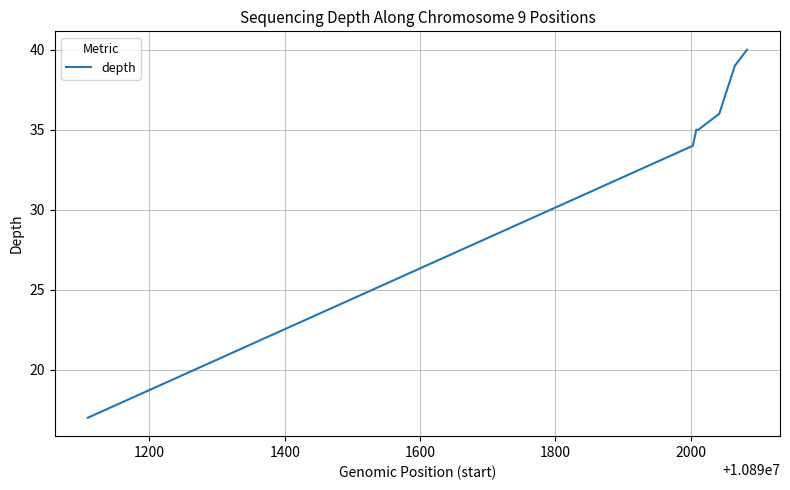

True or false: the data has more than 2 interior local peaks.

False